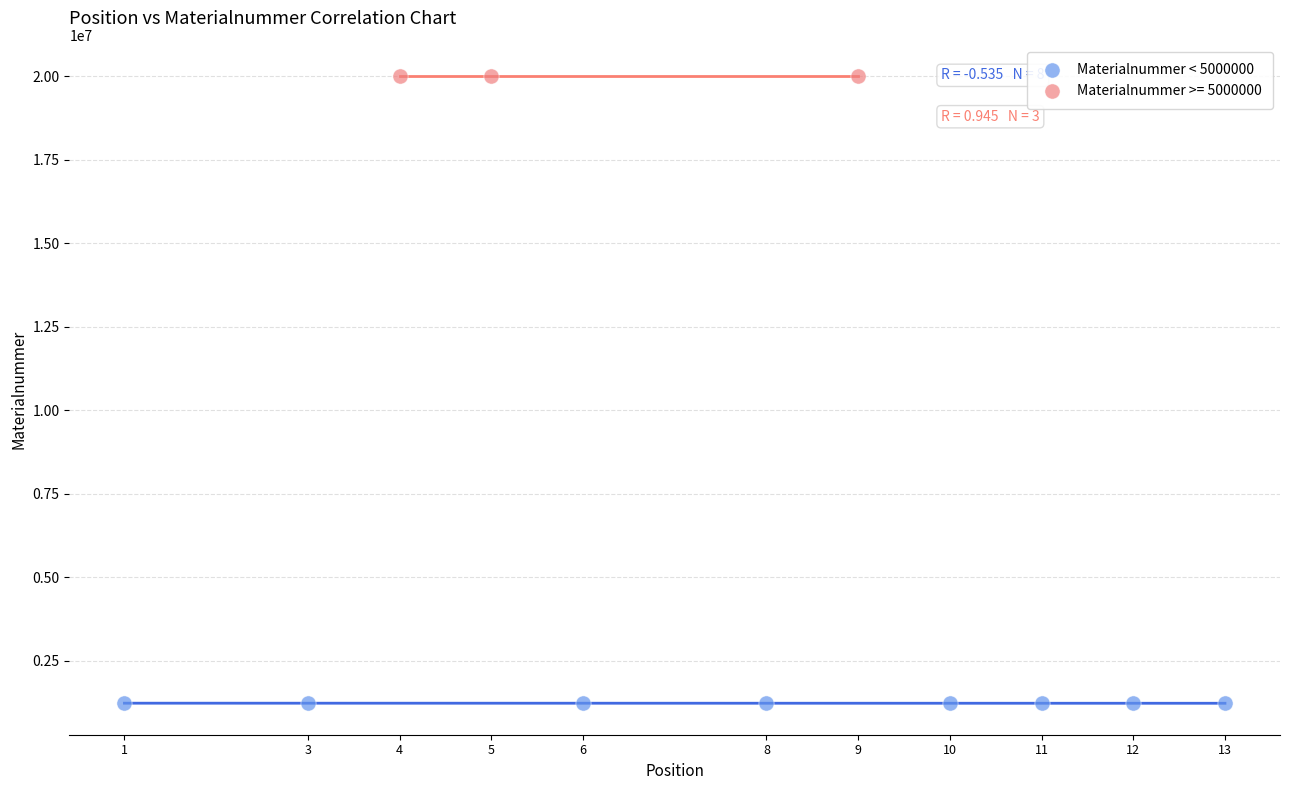

Which series reaches the minimum Y coordinate?

Materialnummer < 5000000